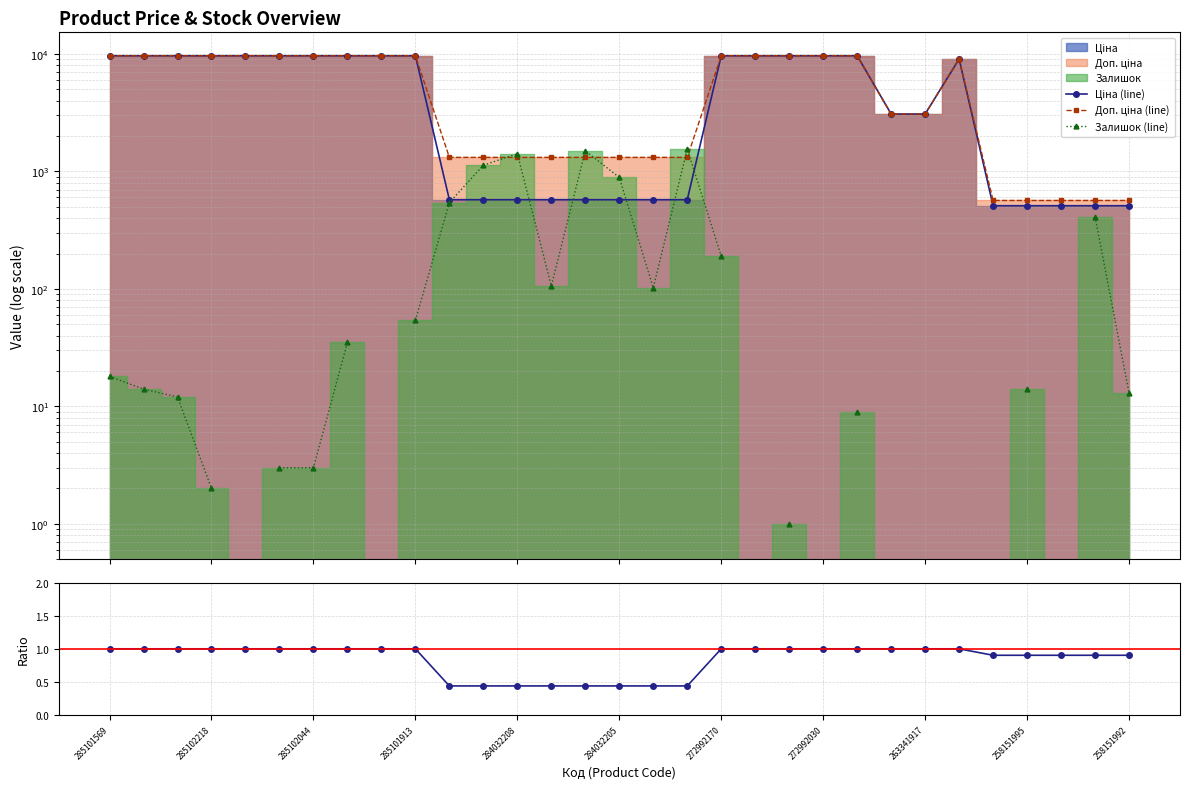

What is the value of the Доп. ціна (line) point at the 19th from the left?

9664.7